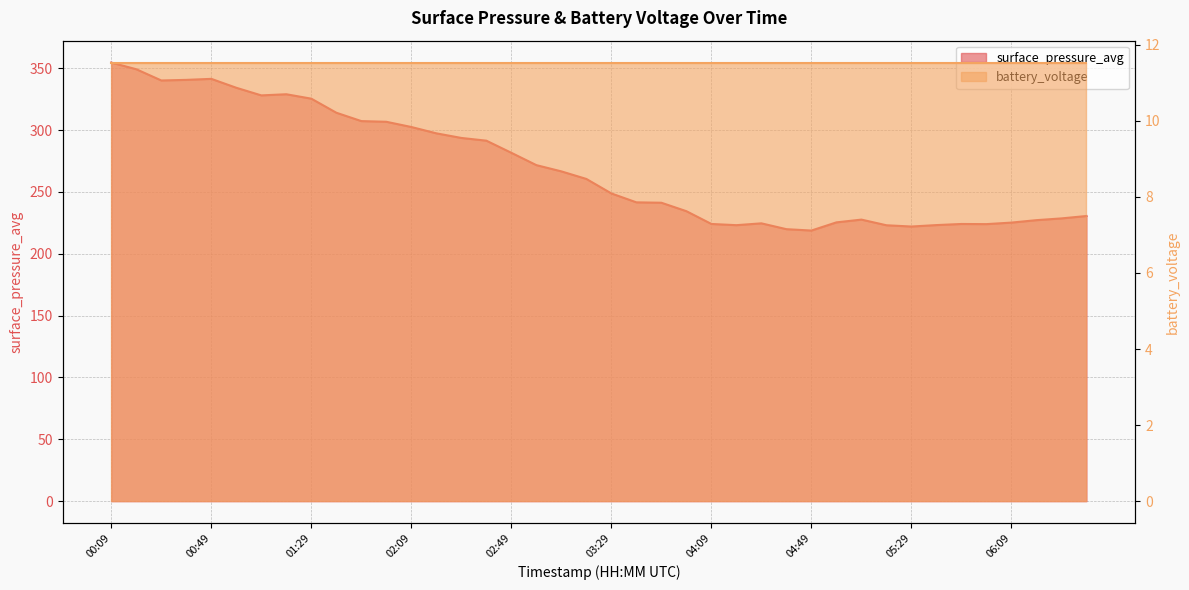

Approximately how many times larger is the value at 02:39 compared to 06:19?

1.3